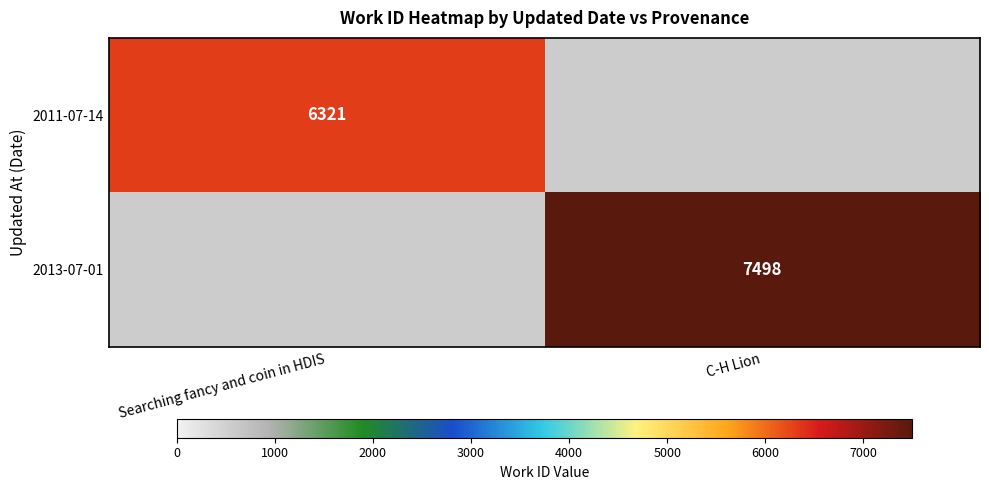

Is the value of 2013-07-01 at C-H Lion greater than the value of 2011-07-14 at Searching fancy and coin in HDIS?

Yes